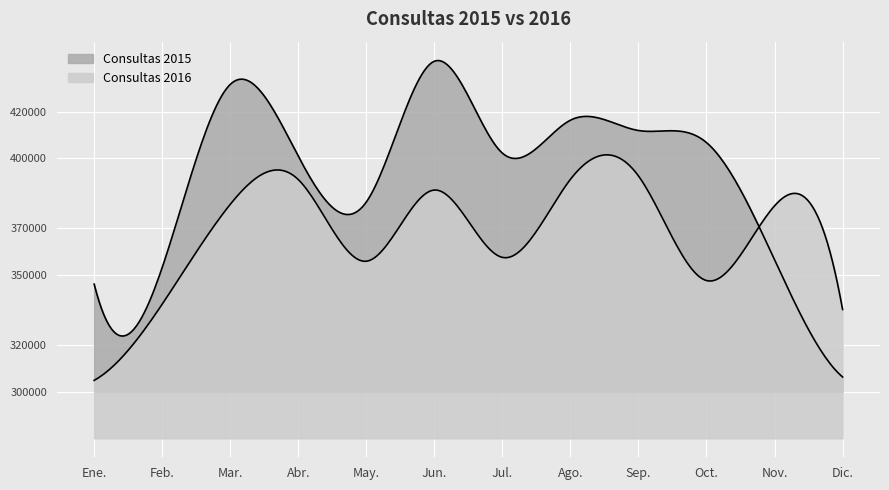

What is the difference between the Consultas 2015 values at Jul. and Feb.?

49036